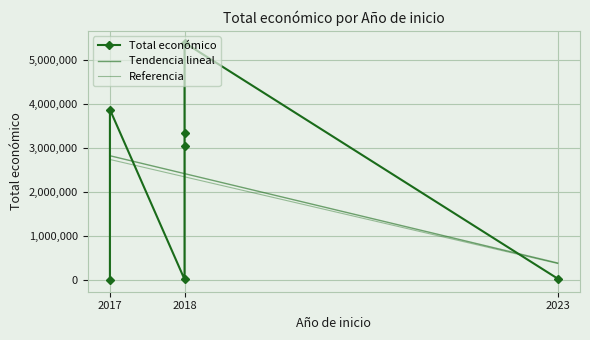

What is the average value?

2248062